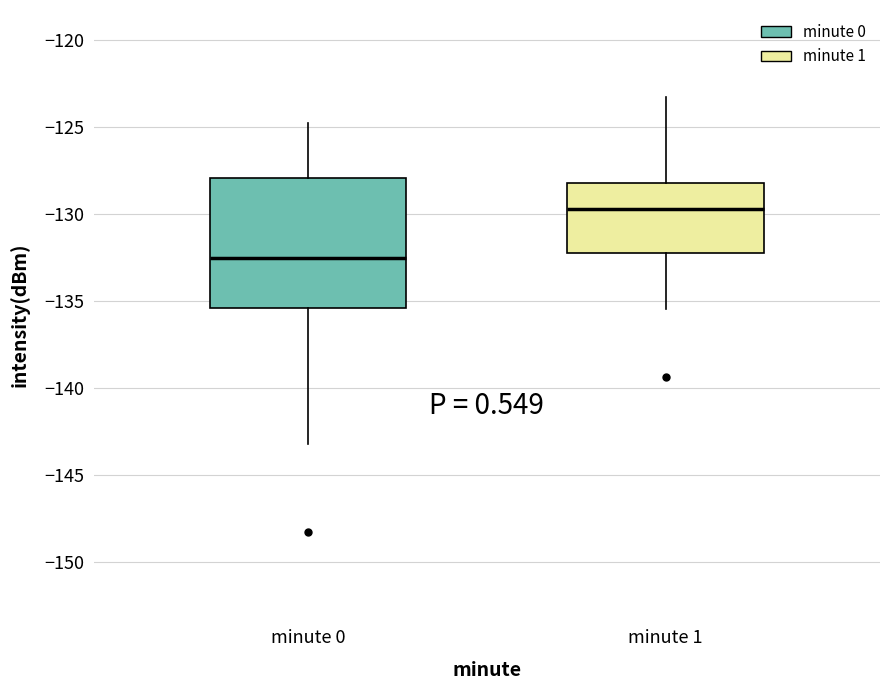

Reading left to right, read every box against the y-axis: the position of its median line, the range the box covers, and the ends of its whiskers. The values are not printed on the chart, so give them approximately, as read against the axis.

minute 0: median -132.5, box -135.5 to -128.0, whiskers -143.0 to -124.5
minute 1: median -129.5, box -132.0 to -128.0, whiskers -135.5 to -123.5